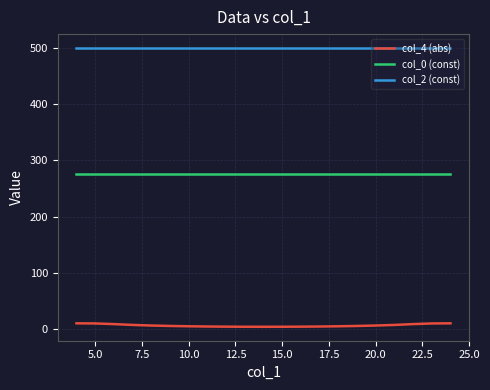

Which series has the largest total across all categories?

col_2 (const)